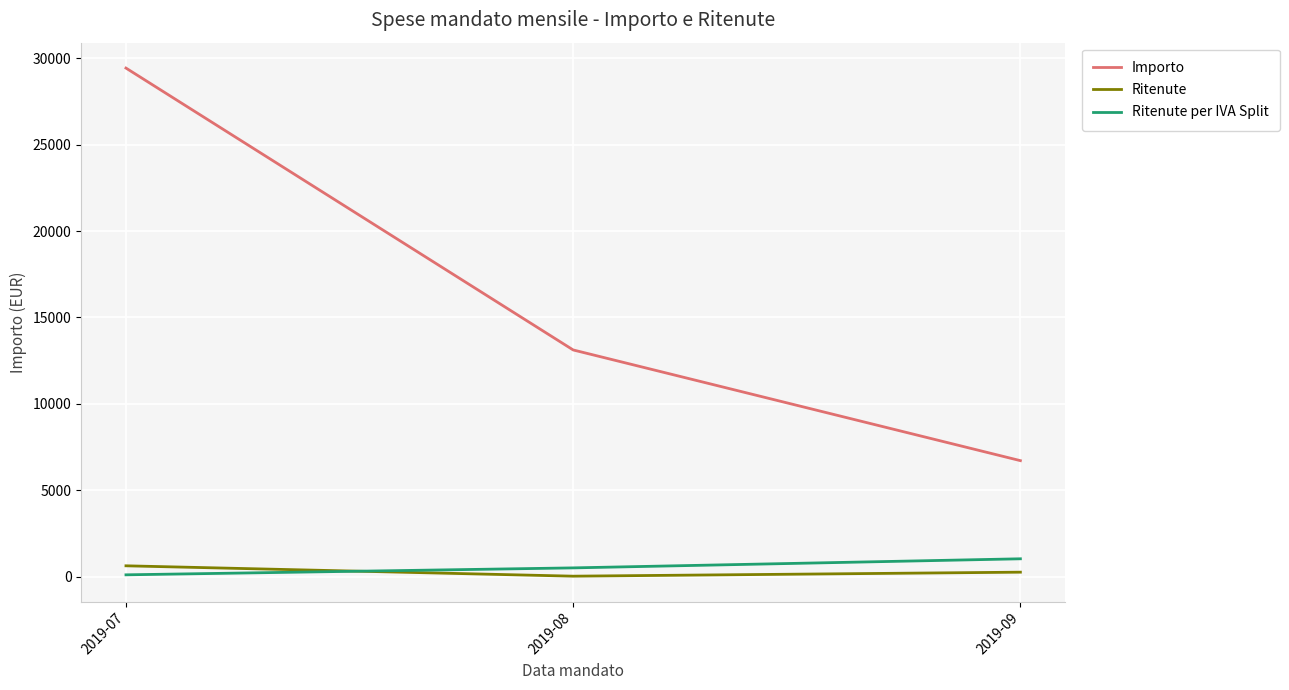

List the series in order of their peak value, highest first.

Importo, Ritenute per IVA Split, Ritenute